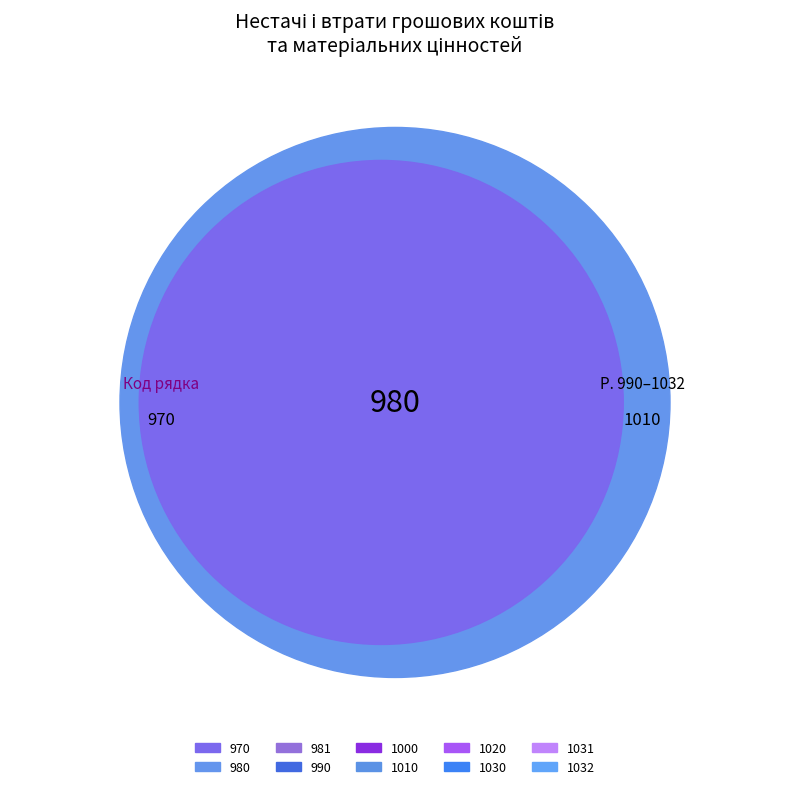

Which category has the smallest portion of the pie?

970